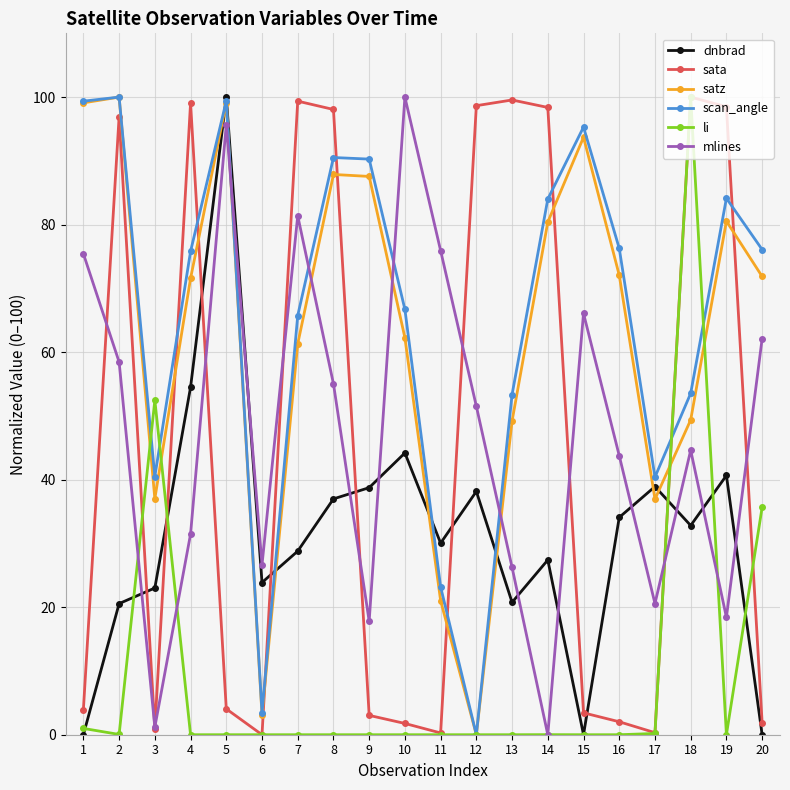

Is it true that dnbrad equals 44.9 at 11?

False